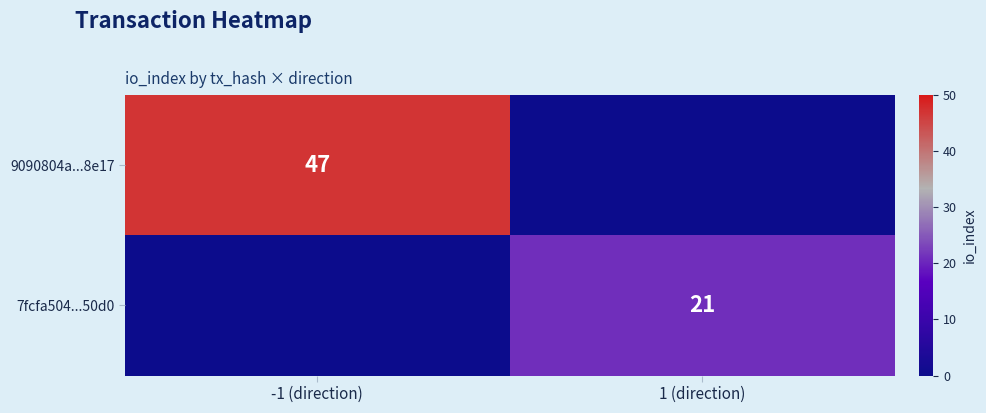

Between -1 (direction) and 1 (direction), which is larger?

-1 (direction)